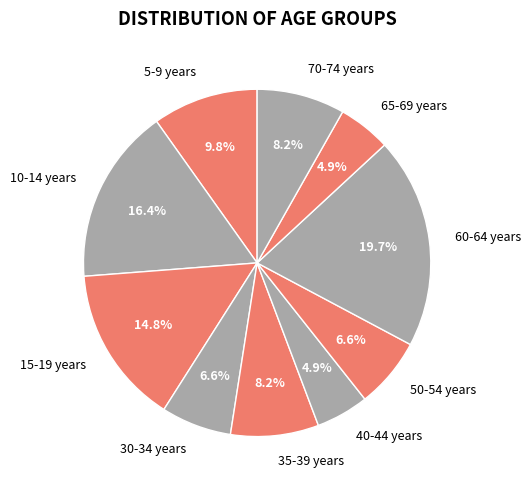

Which slice is the largest?

60-64 years